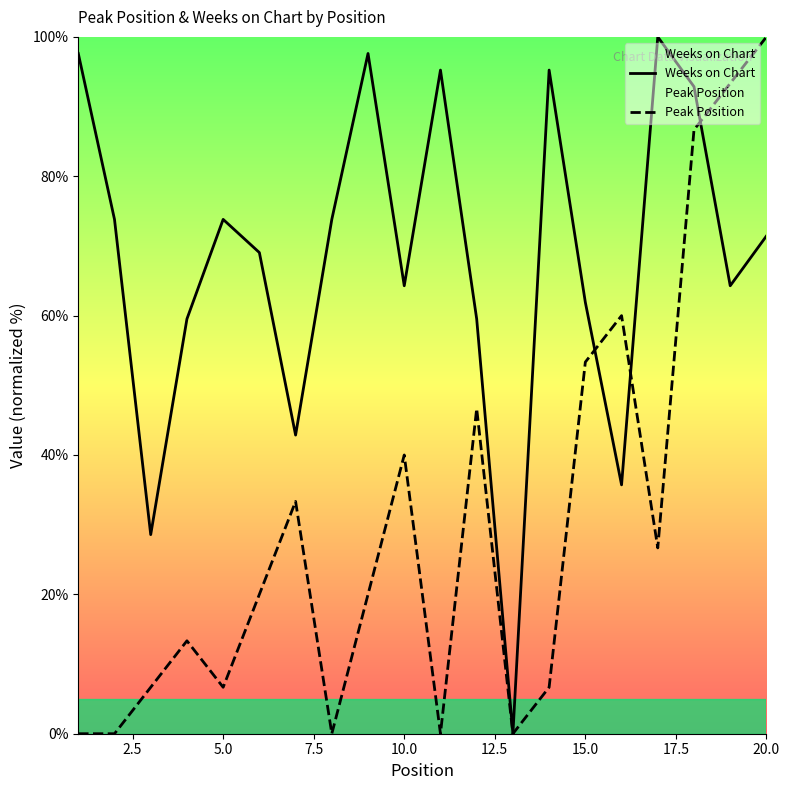

True or false: Weeks on Chart has a value of 64.3 at 10.0.

True